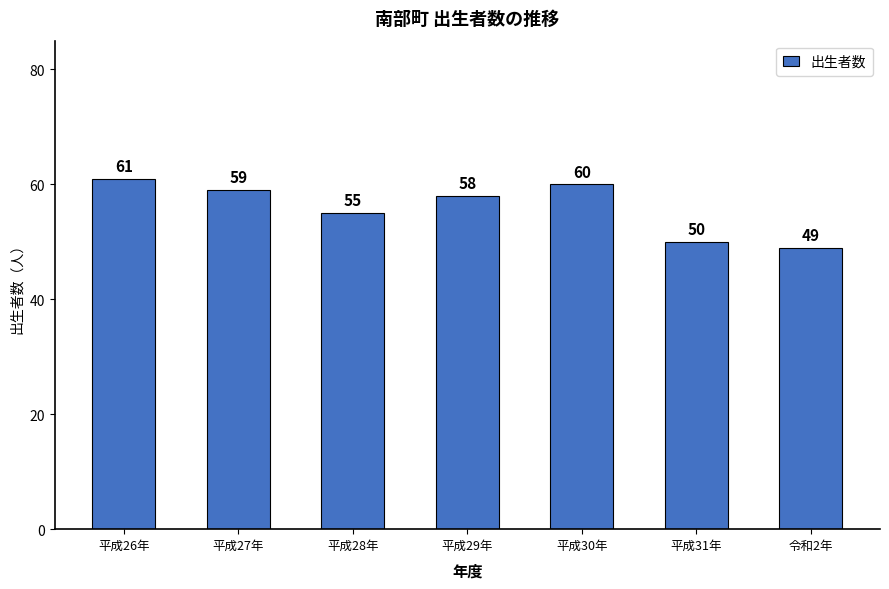

True or false: the data shows 27 at 平成26年.

False